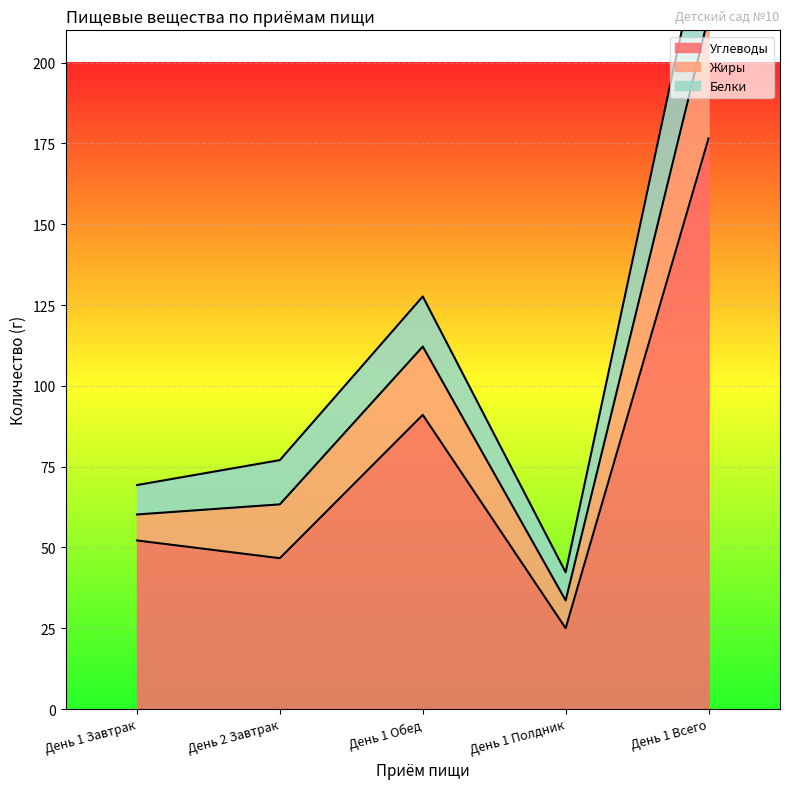

Where does the Белки series first go above 77?

День 2 Завтрак